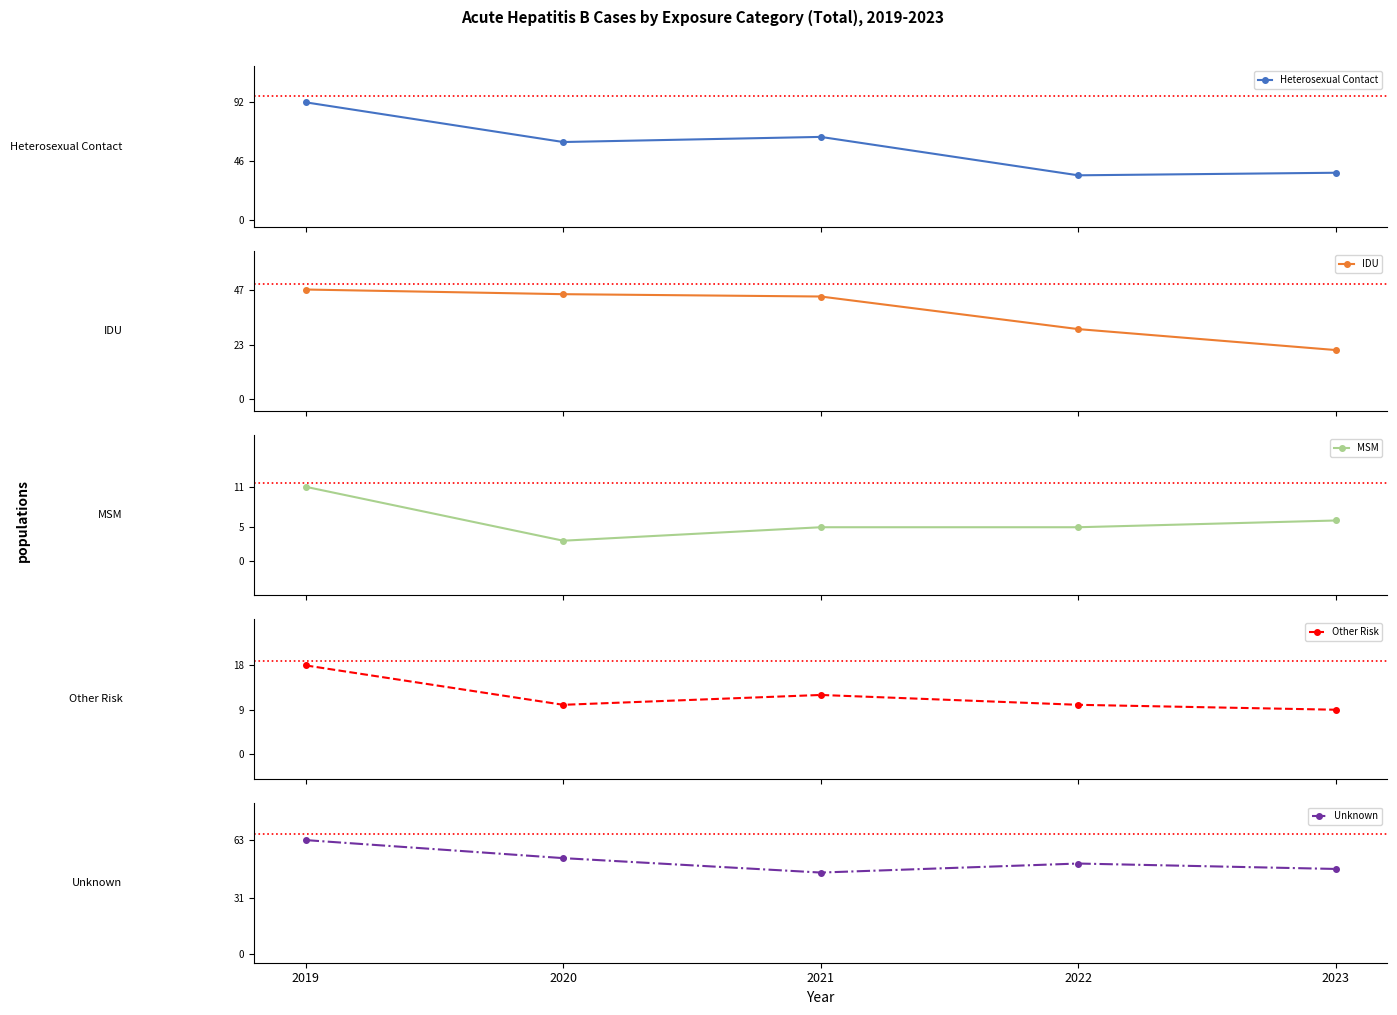

Where is the first local minimum for Heterosexual Contact?

2020